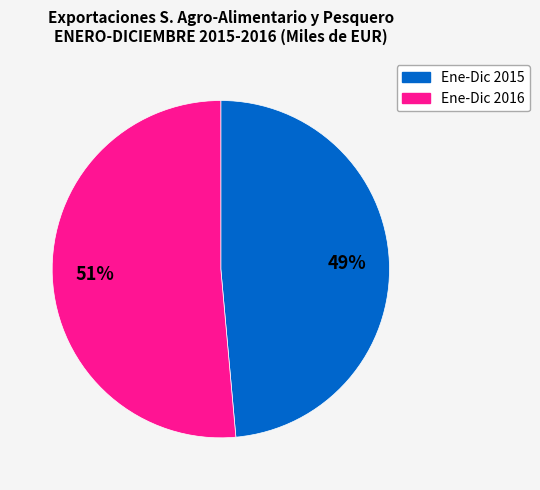

To the nearest percent, what is the average slice percentage?

50%